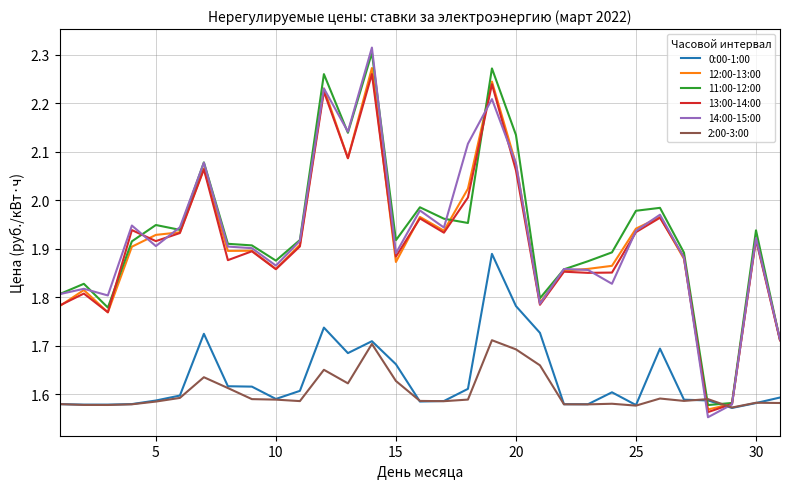

Which series has the largest range (max minus min)?

14:00-15:00